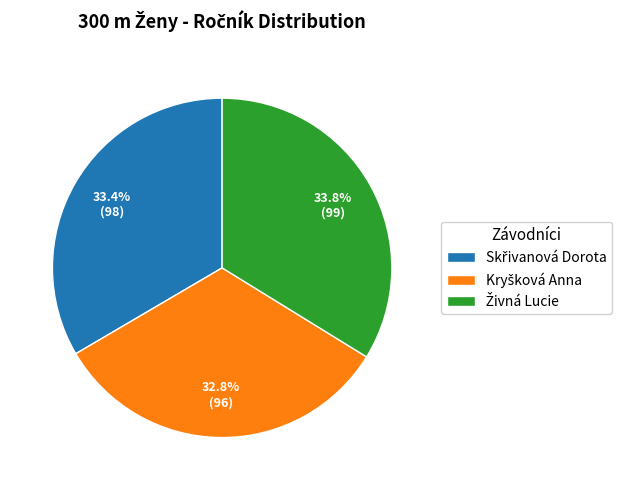

Is there any slice that represents more than half of the pie?

No